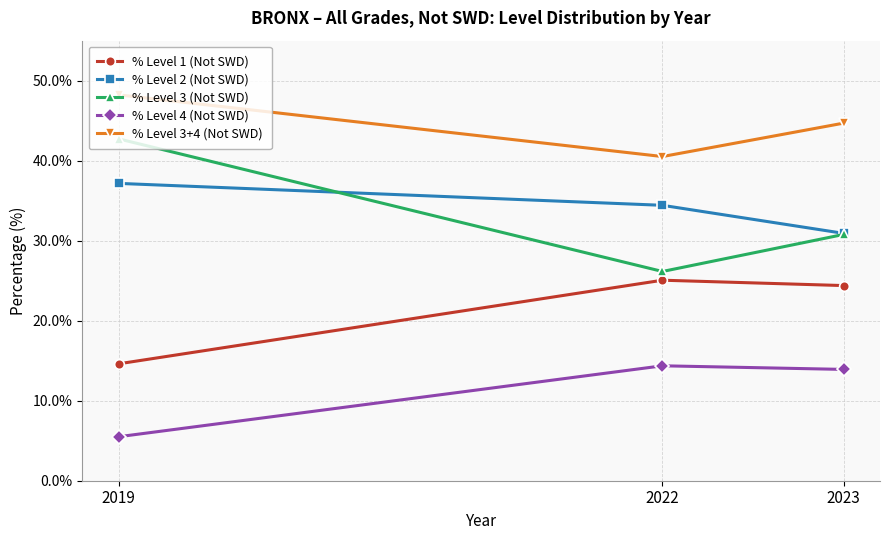

Rank the categories by % Level 1 (Not SWD) value from lowest to highest.

2019, 2023, 2022